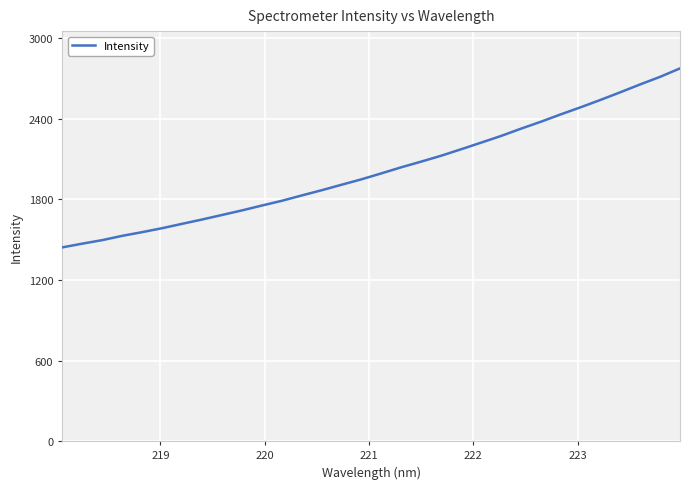

What is the difference between the maximum and minimum values?

1332.8